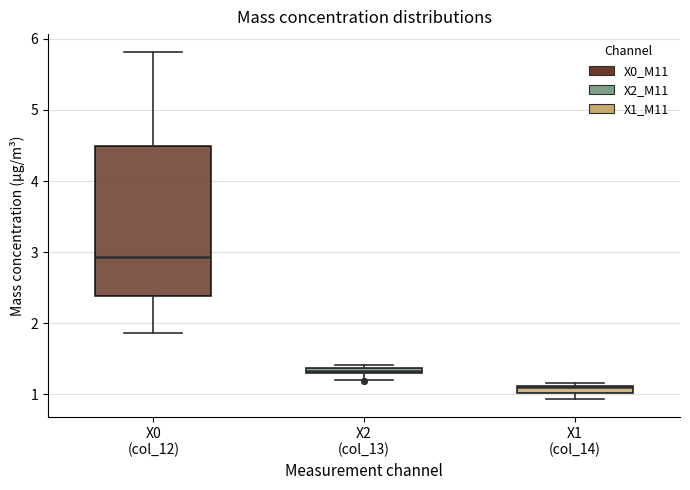

Which box is the tallest, from its lower edge to its upper edge?

X0 (col_12)